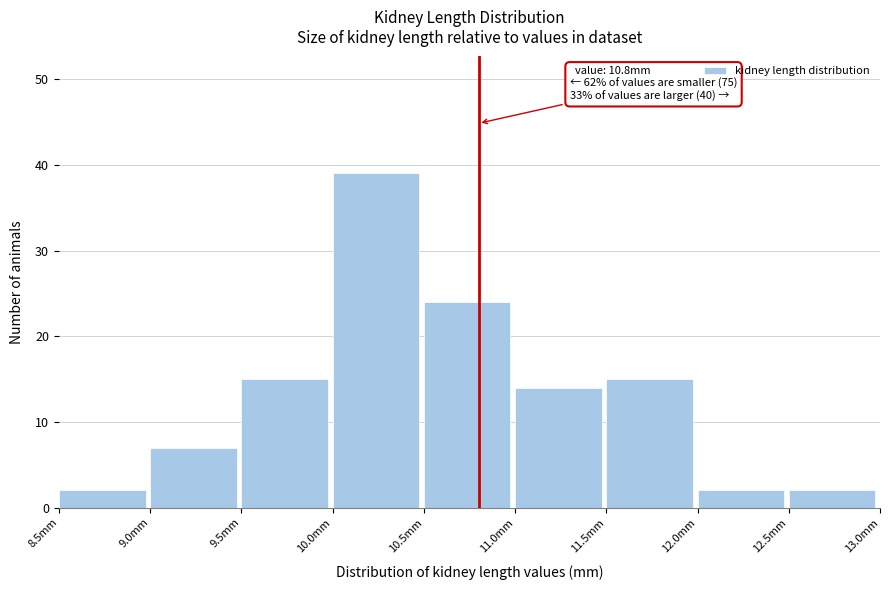

Which range on the x-axis has the tallest bar?

10.0 to 10.5